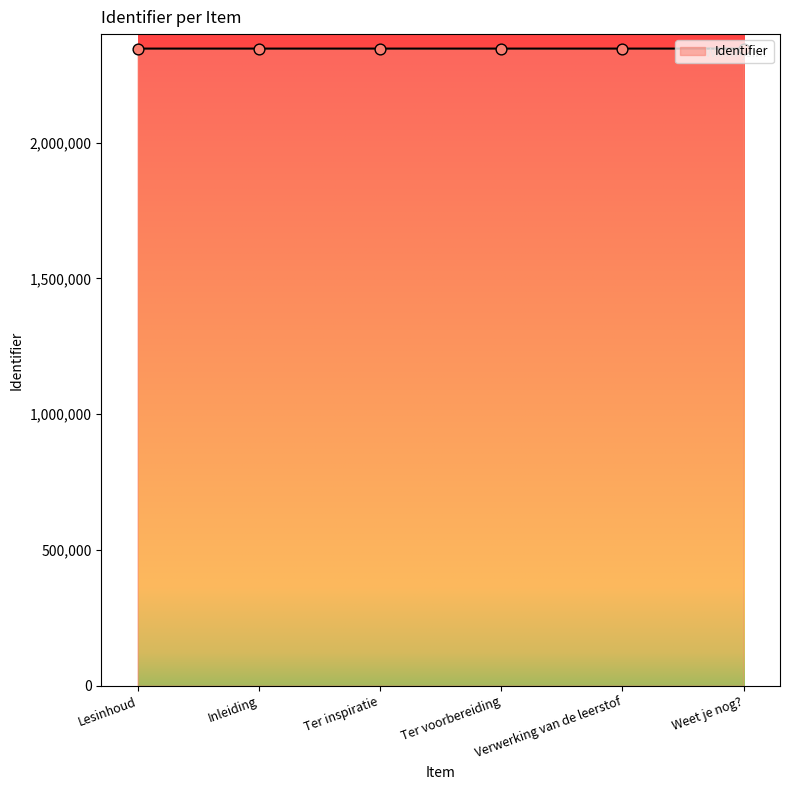

What is the ratio of the value at Lesinhoud to the value at Weet je nog??

1.0